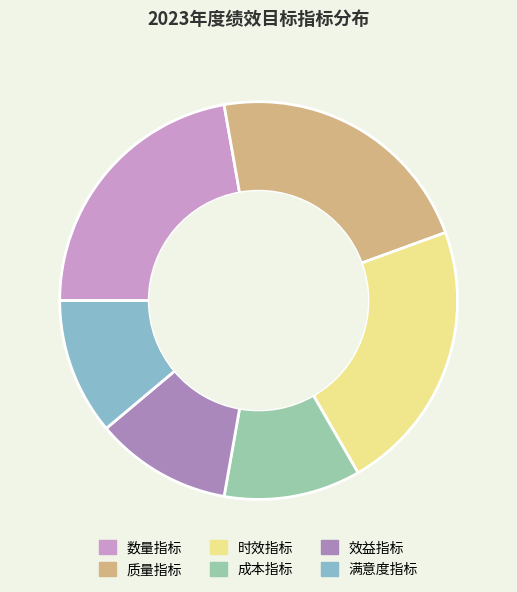

Between 质量指标 and 满意度指标, which is larger?

质量指标